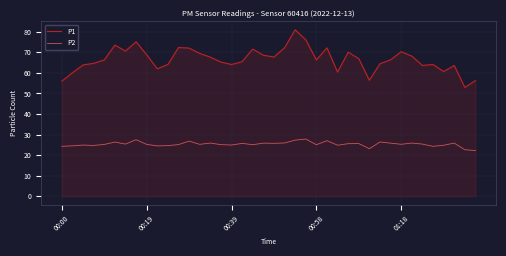

What is the highest value of the P1 series?

80.9